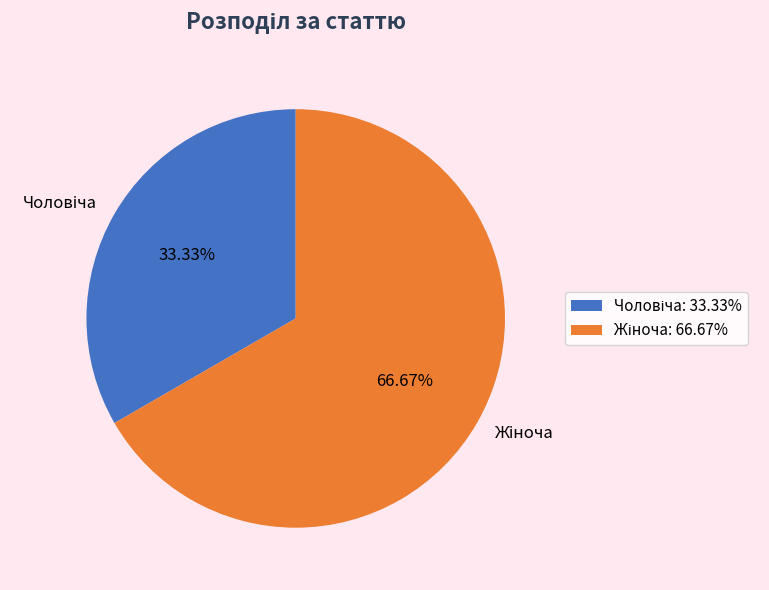

Does any single category account for the majority?

Yes